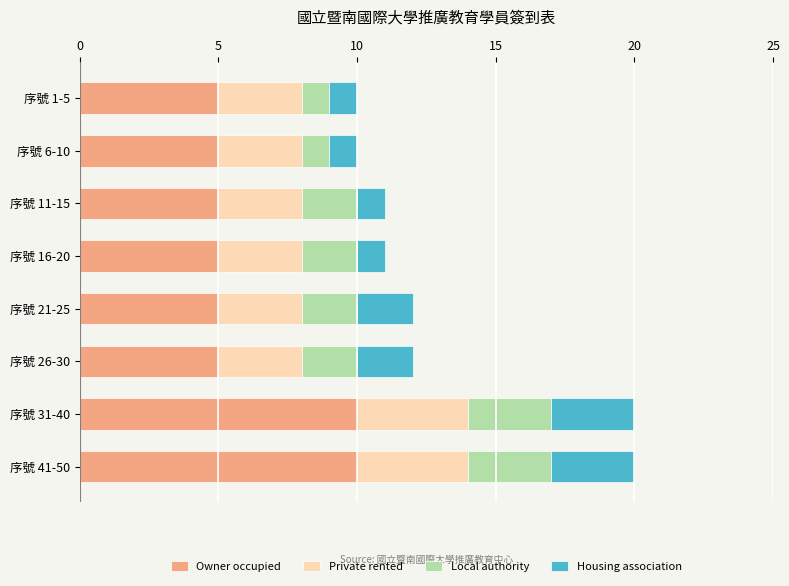

True or false: Owner occupied has a value of 3 at 序號 21-25.

False